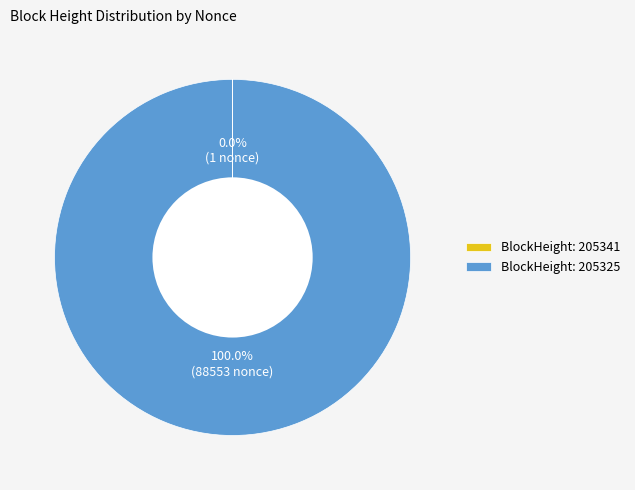

Which category accounts for the majority?

BlockHeight: 205325